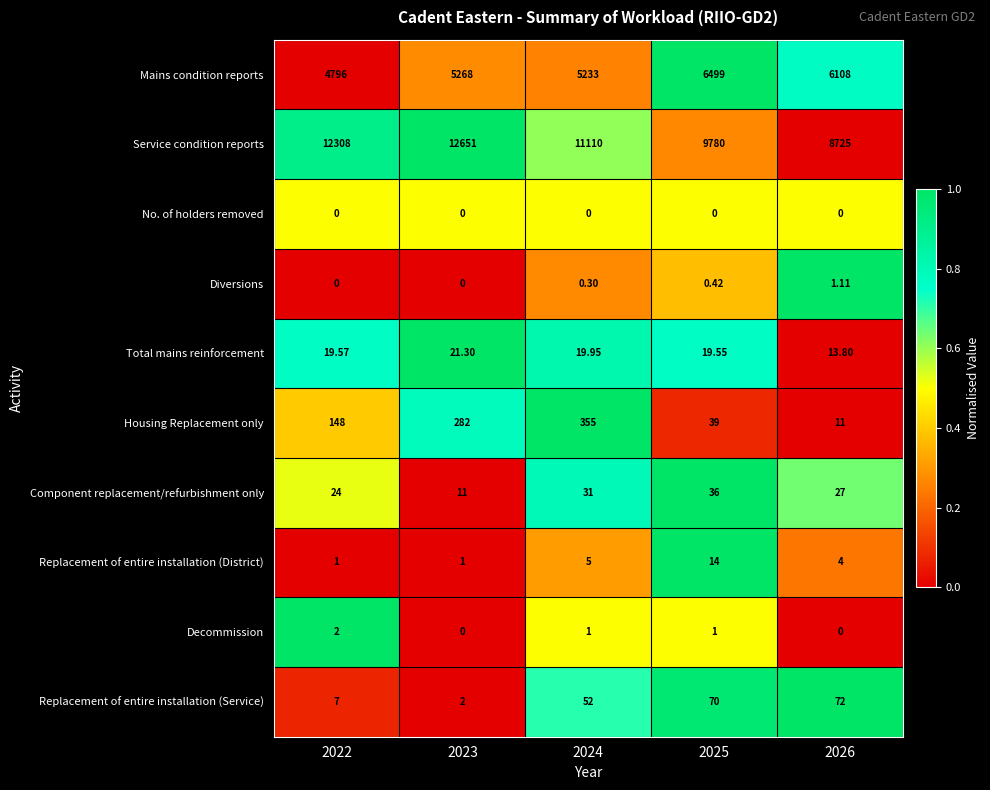

Which series has the largest range (max minus min)?

Service condition reports